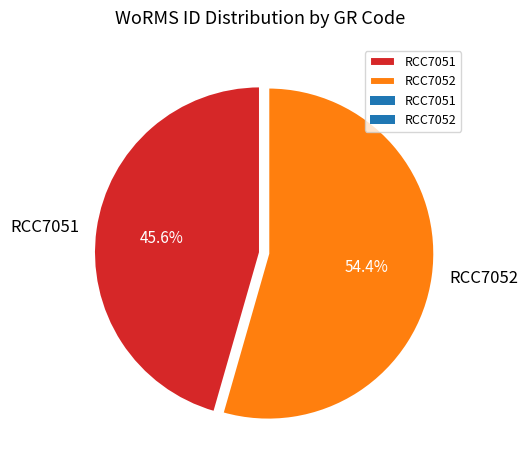

To the nearest percent, what is the average slice percentage?

50%